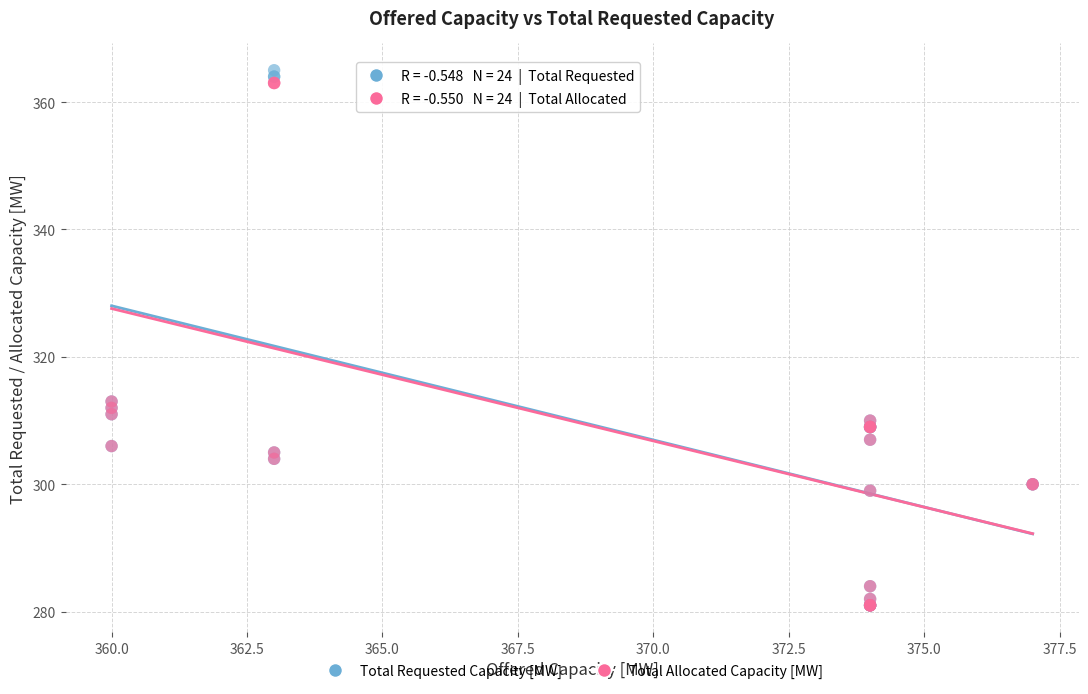

What are all the series names shown in the legend?

Total Requested Capacity [MW], Total Allocated Capacity [MW]